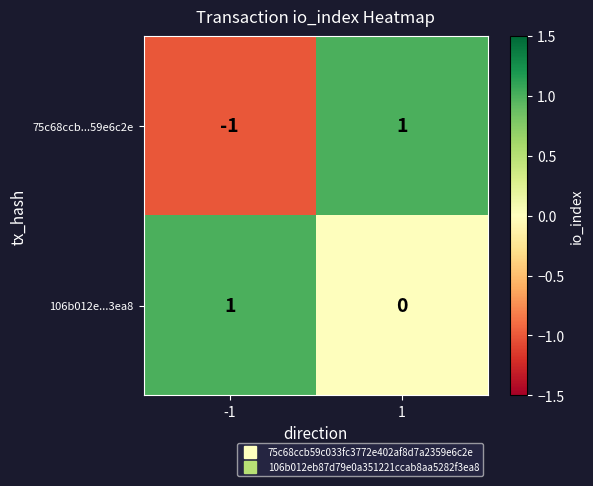

At 1, list the series in order from smallest to largest.

106b012e...3ea8, 75c68ccb...59e6c2e